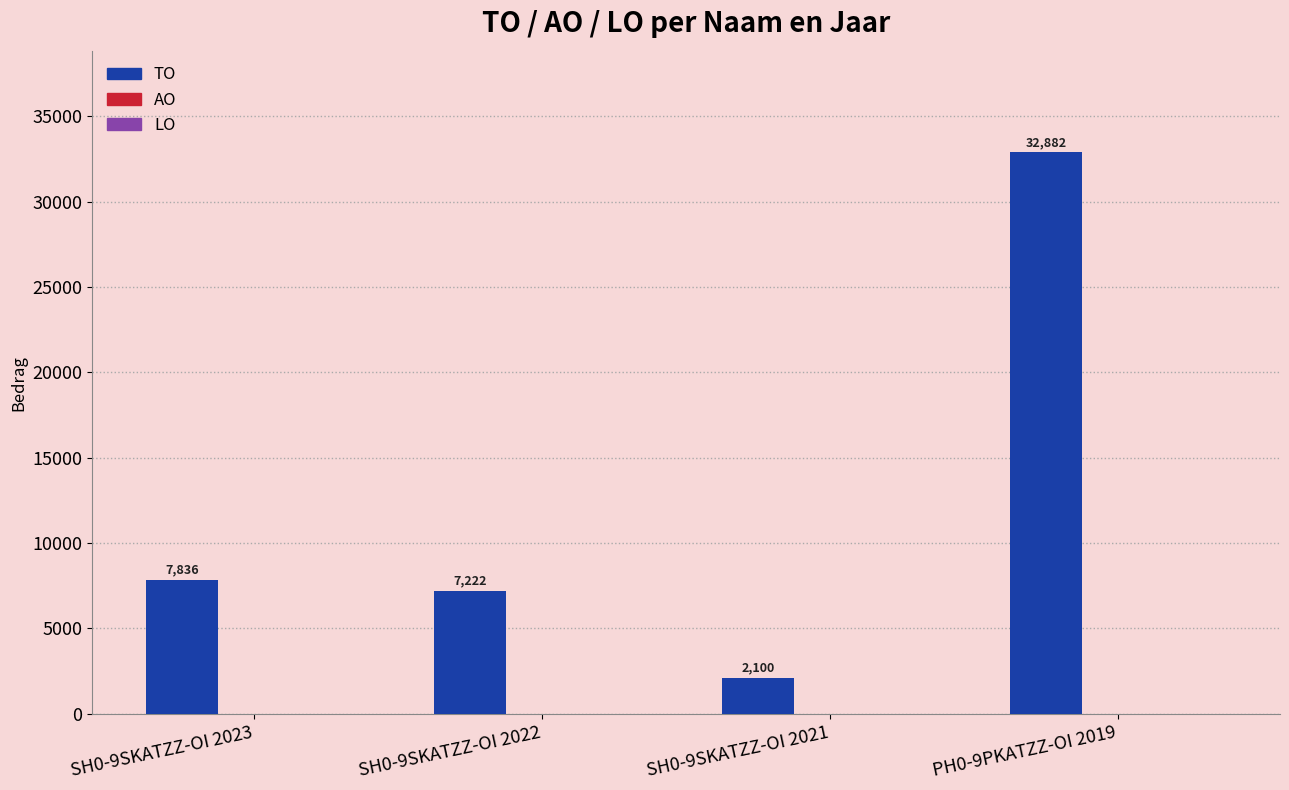

Between PH0-9PKATZZ-OI 2019 and SH0-9SKATZZ-OI 2021, which is larger?

PH0-9PKATZZ-OI 2019